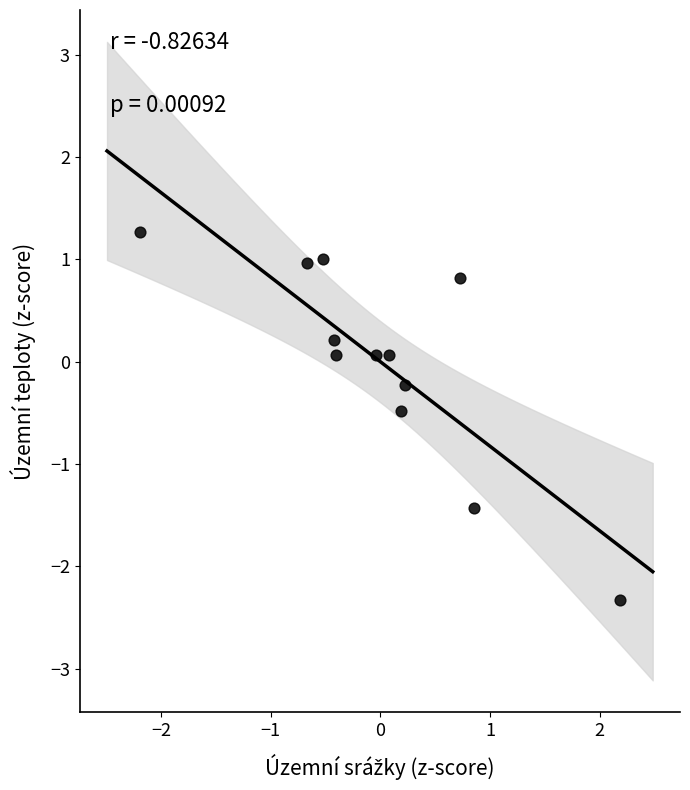

What is the range of Y values (max minus min)?

3.6